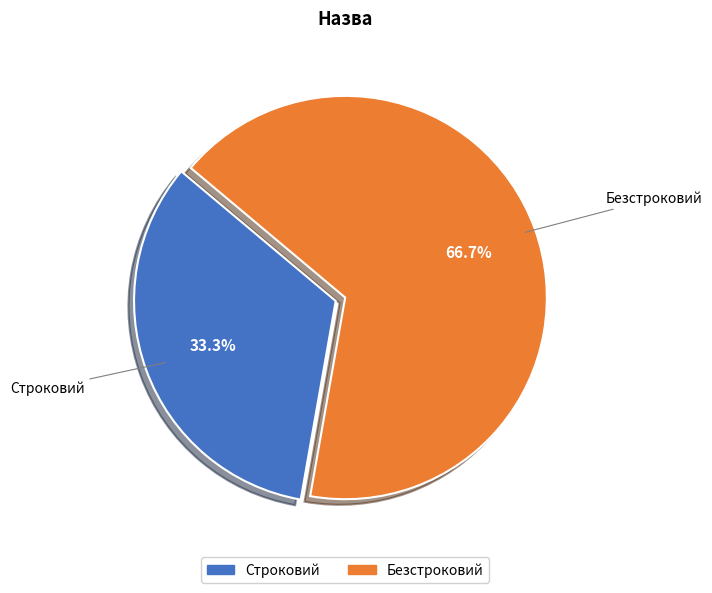

What is the smallest slice in the pie chart?

Строковий